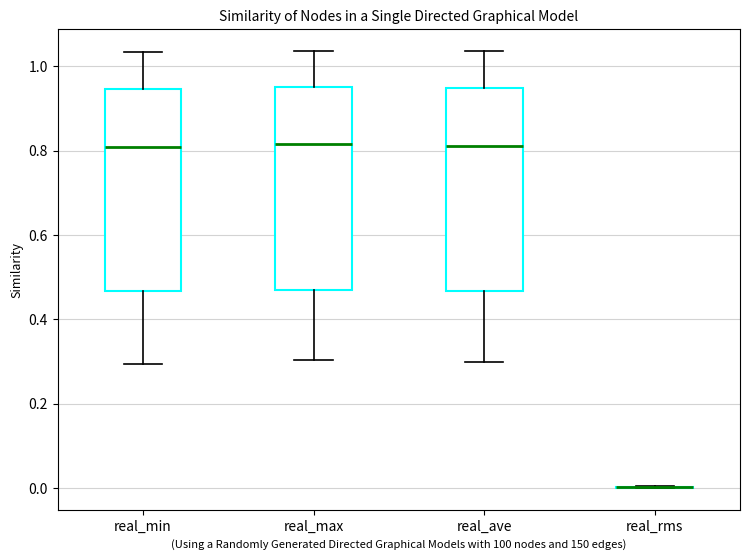

Reading left to right, read every box against the y-axis: the position of its median line, the range the box covers, and the ends of its whiskers. The values are not printed on the chart, so give them approximately, as read against the axis.

real_min: median 0.80, box 0.46 to 0.94, whiskers 0.30 to 1.04
real_max: median 0.82, box 0.46 to 0.96, whiskers 0.30 to 1.04
real_ave: median 0.82, box 0.46 to 0.94, whiskers 0.30 to 1.04
real_rms: box collapsed to a line at 0.00, whiskers 0.00 to 0.00